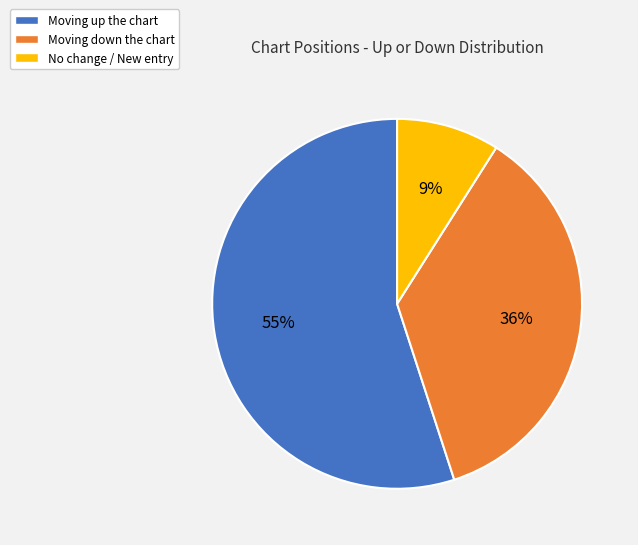

Is there a majority slice in this chart?

Yes